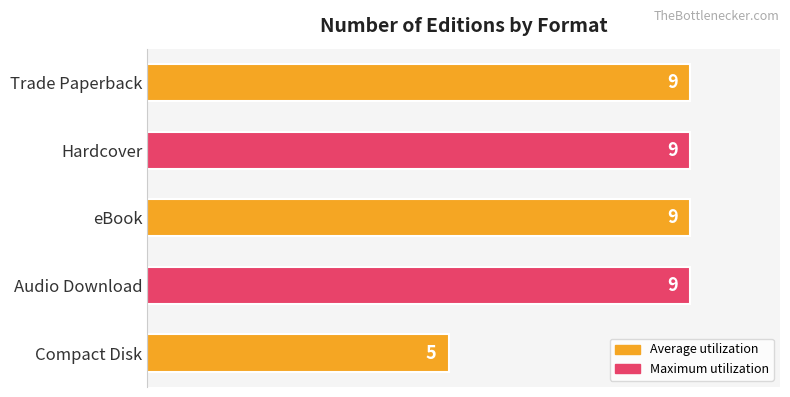

What is the sum of the values at Compact Disk and Trade Paperback?

14